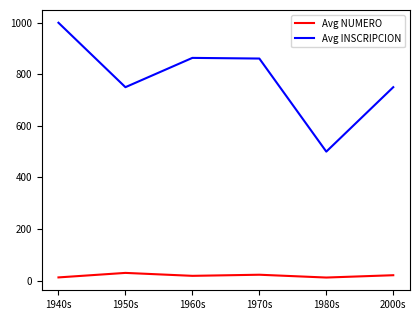

What is the sum of all Avg NUMERO values?

114.0